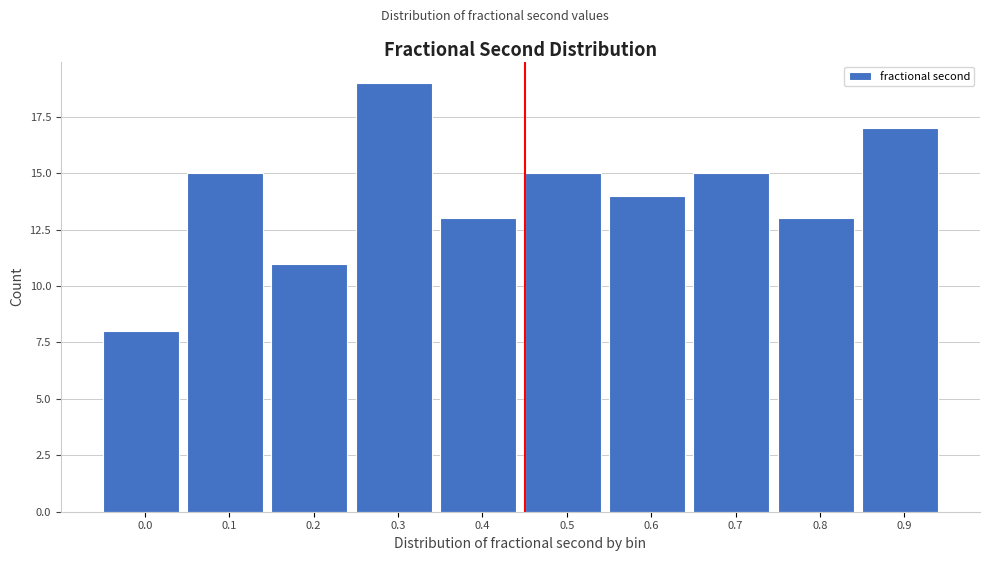

Reading left to right, transcribe all the data shown in this chart.

8	15	11	19	13	15	14	15	13	17